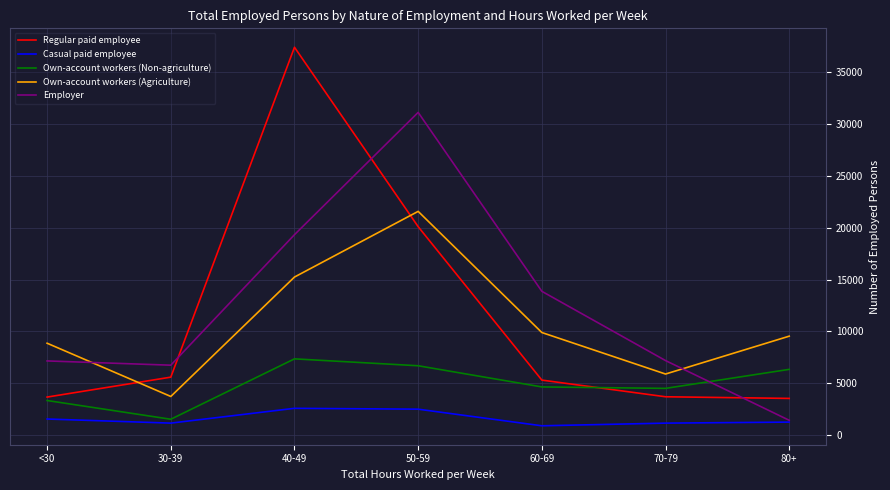

Which series has the widest spread of values?

Regular paid employee